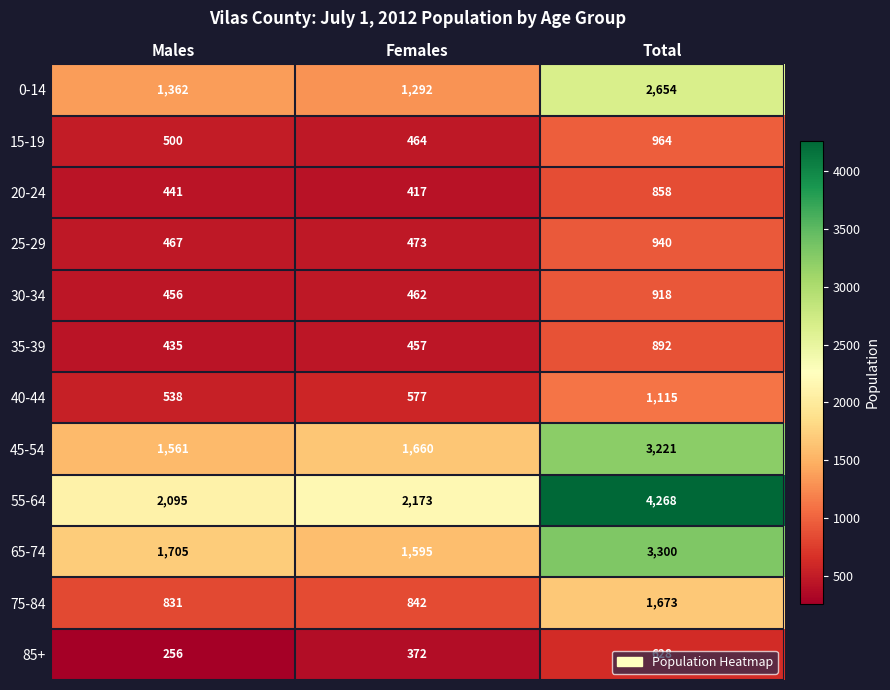

Which series has the largest range (max minus min)?

55-64